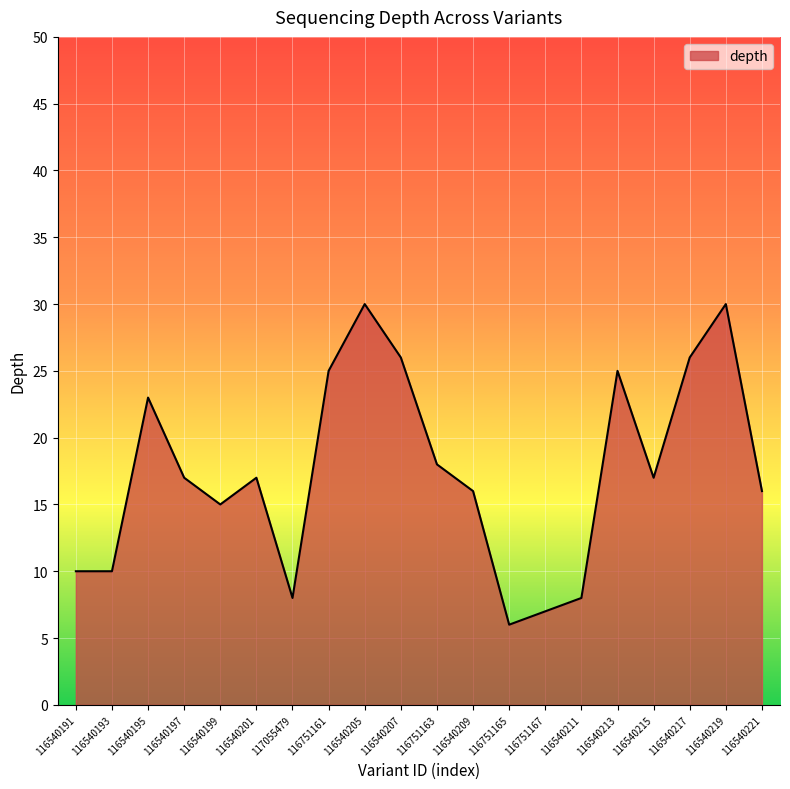

The chart shows a value of 25 at 116540213. True or false?

True